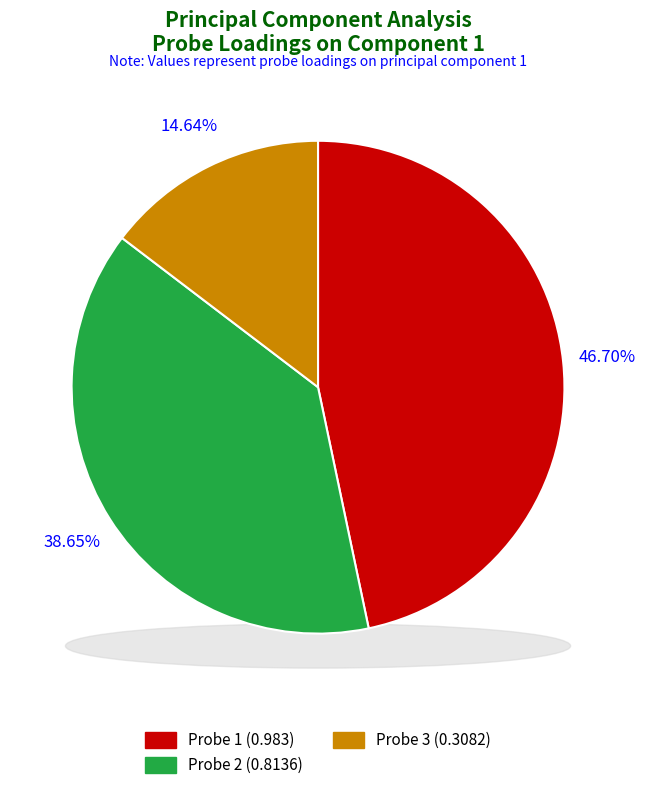

True or false: Probe 3 accounts for 15% of the total.

True